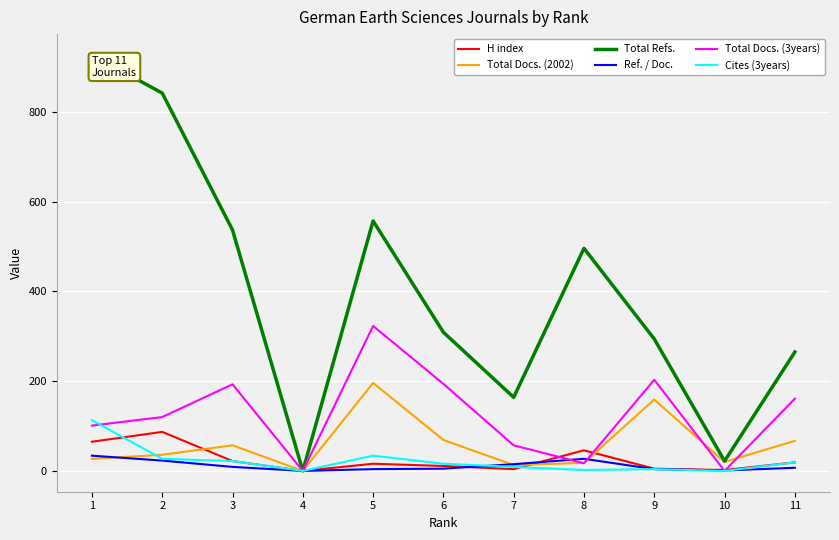

The value of Total Refs. at 8 is 496. True or false?

True